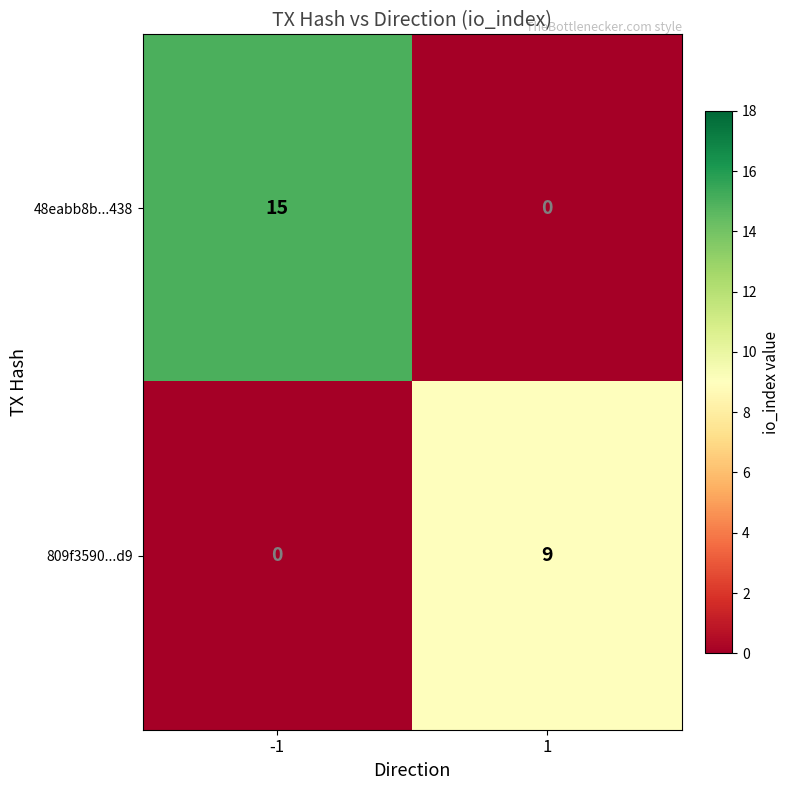

What is the difference between the maximum and minimum values in the 48eabb8b...438 series?

15